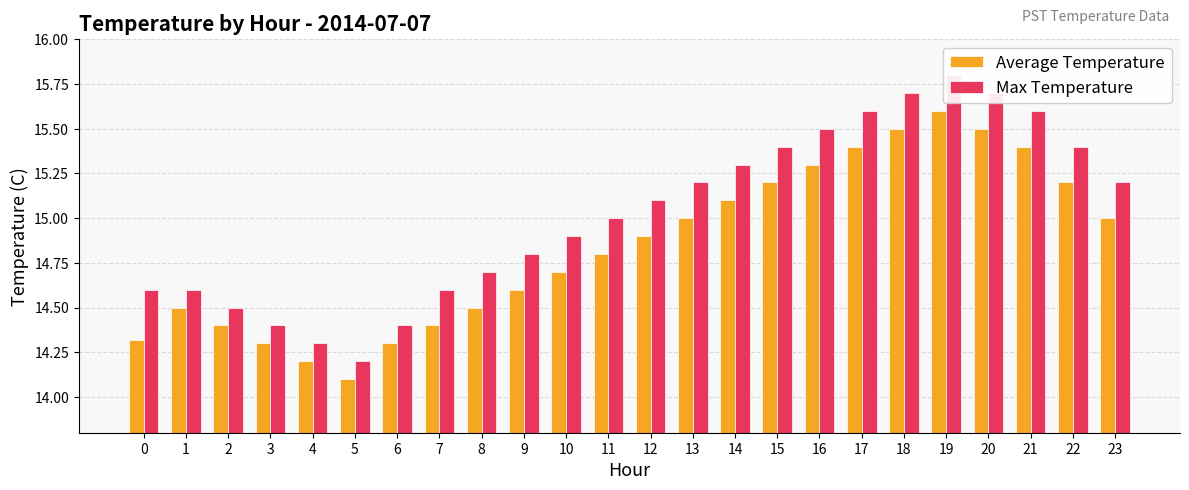

What is the value of the Average Temperature bar at the 3rd from the left?

14.4